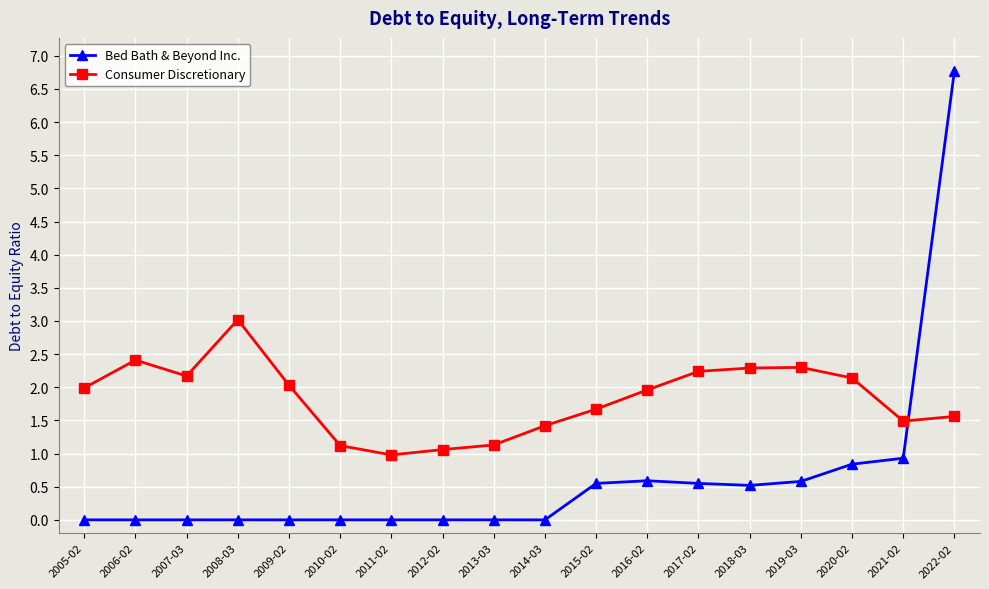

True or false: Consumer Discretionary has more than 1 interior local peaks.

True